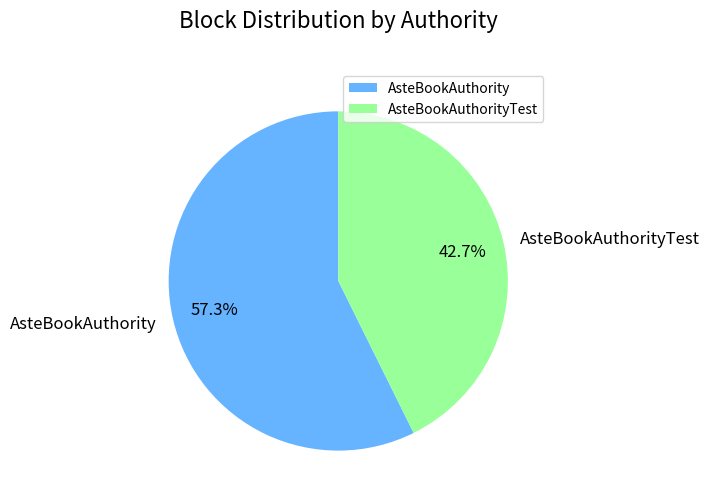

What is the total percentage of AsteBookAuthorityTest and AsteBookAuthority?

100.0%